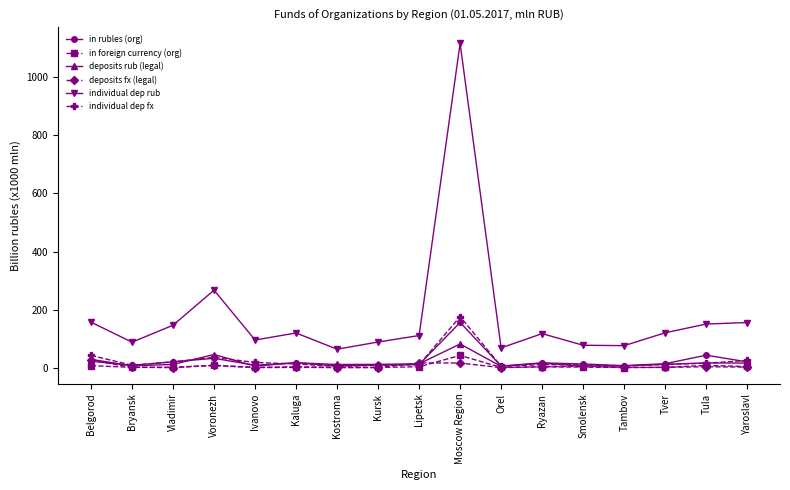

What are all the series names shown in the legend?

in rubles (org), in foreign currency (org), deposits rub (legal), deposits fx (legal), individual dep rub, individual dep fx